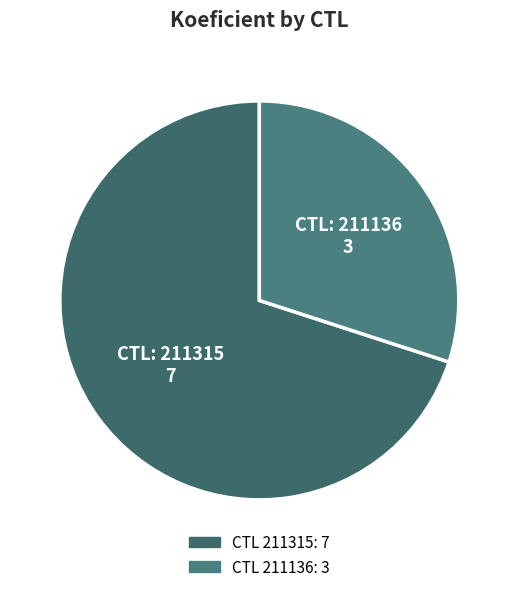

How many slices are in this pie chart?

2